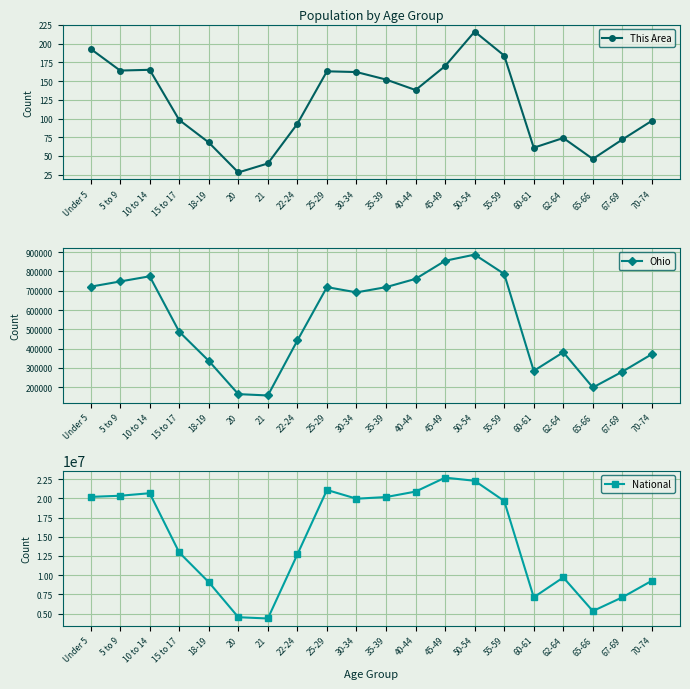

True or false: Ohio and This Area intersect in this chart.

False